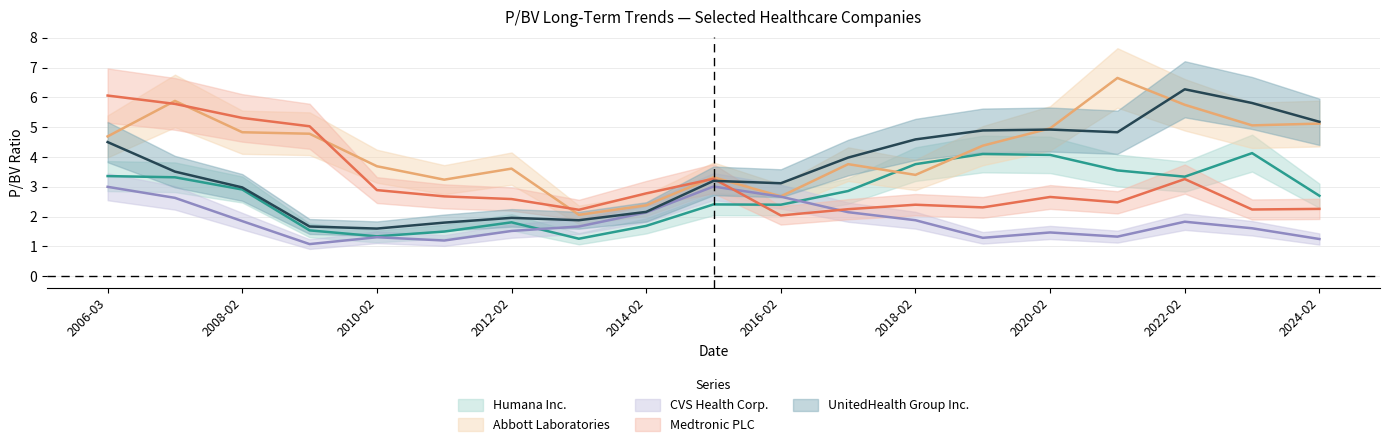

What is the maximum value shown in the chart?

6.7